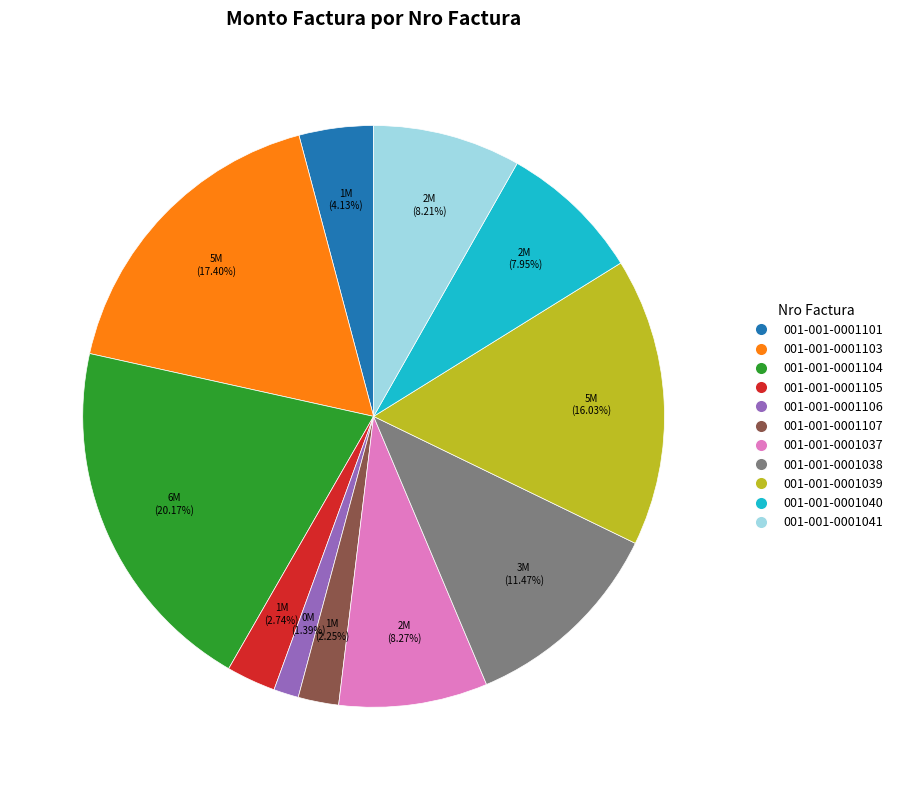

Combined, what portion of the pie is 001-001-0001104 and 001-001-0001101?

24.3%